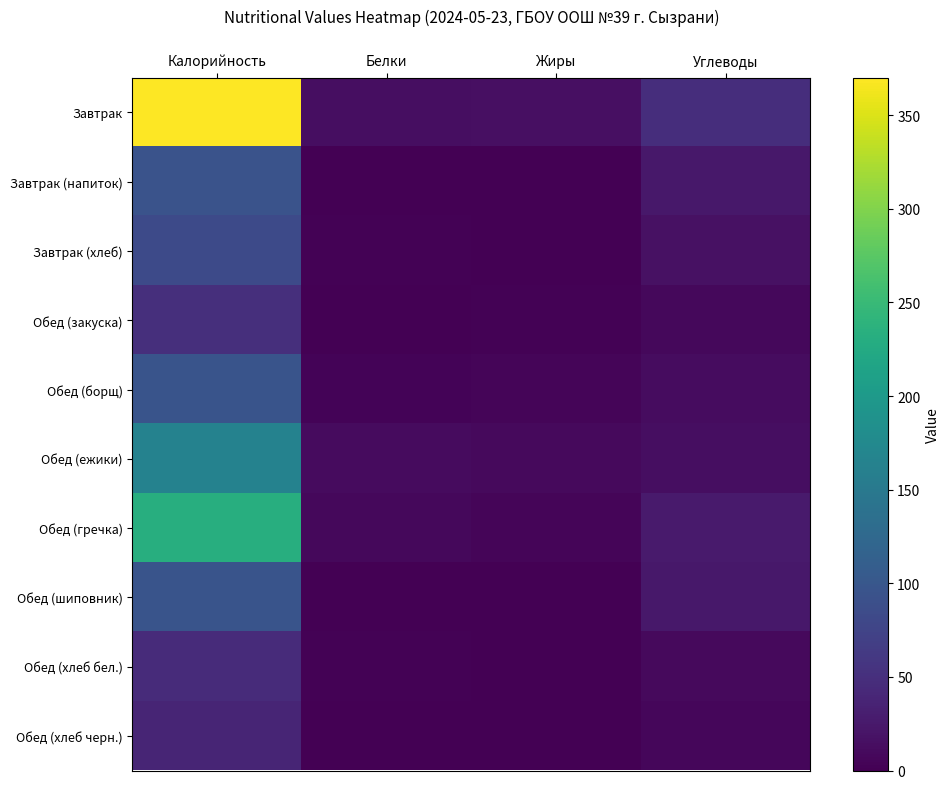

At which category does the chart reach its peak across all series?

Калорийность